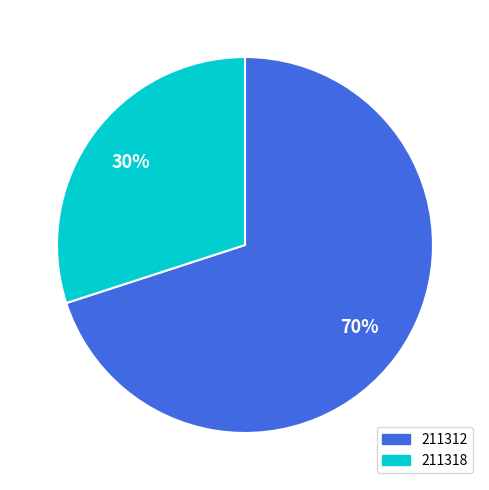

The 211312 slice represents 57% of the pie. True or false?

False